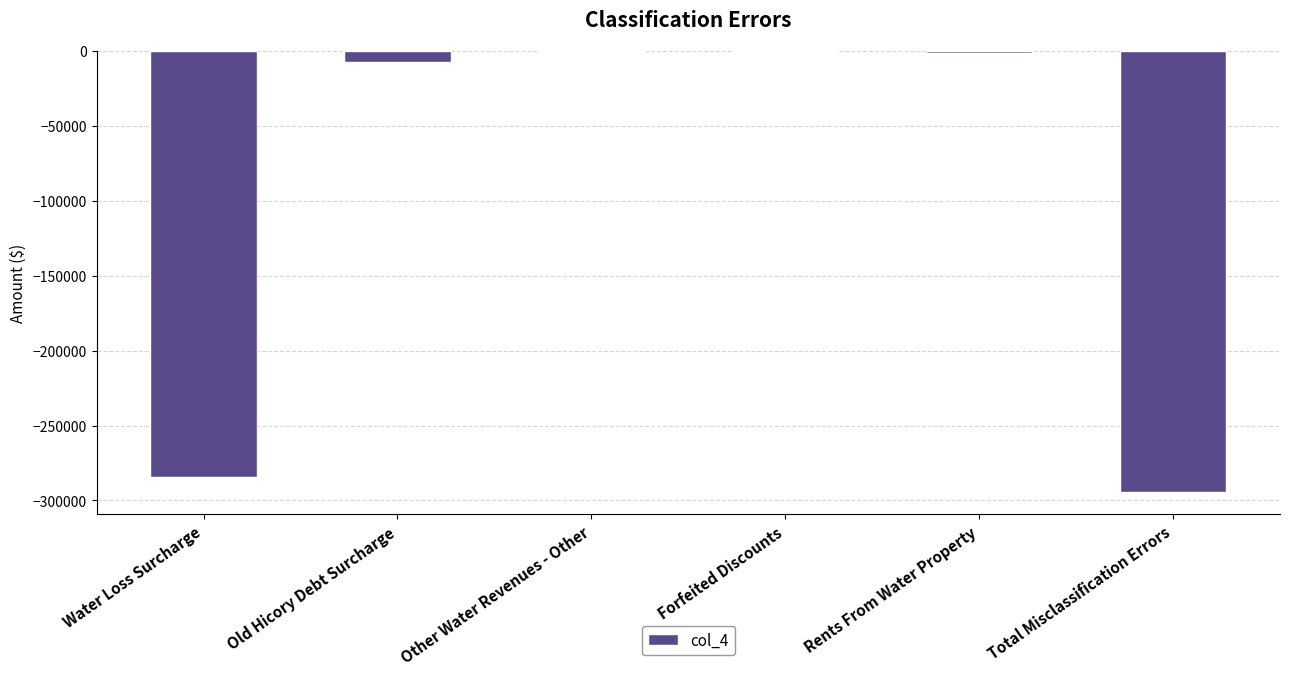

How many categories are shown in the chart?

6